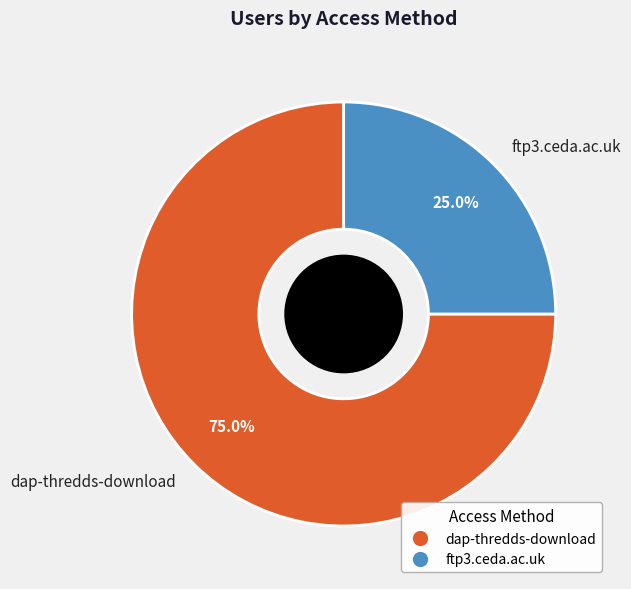

Count the number of slices in the pie.

2